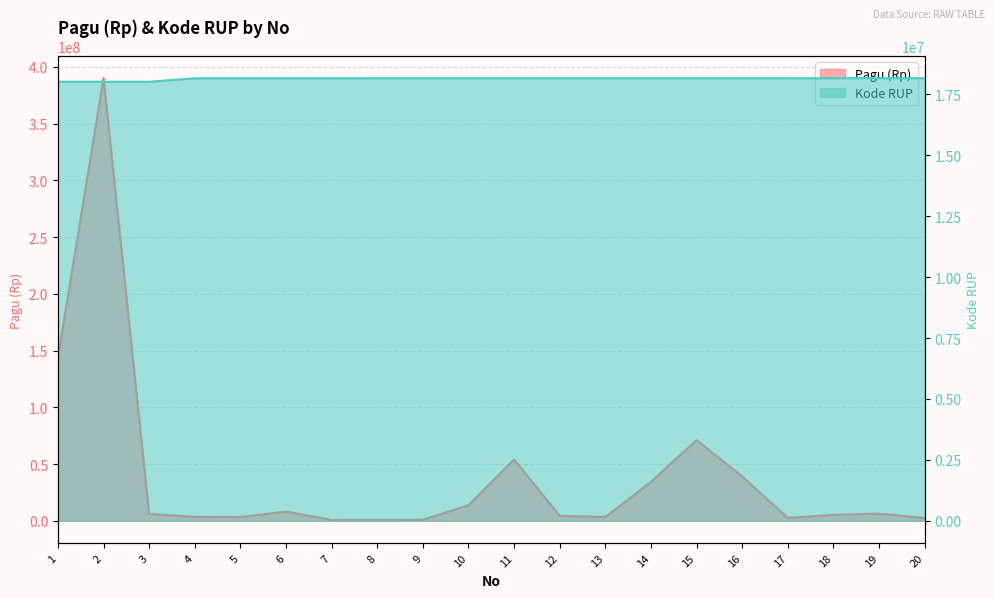

What is the difference between the Kode RUP values at 11 and 12?

23